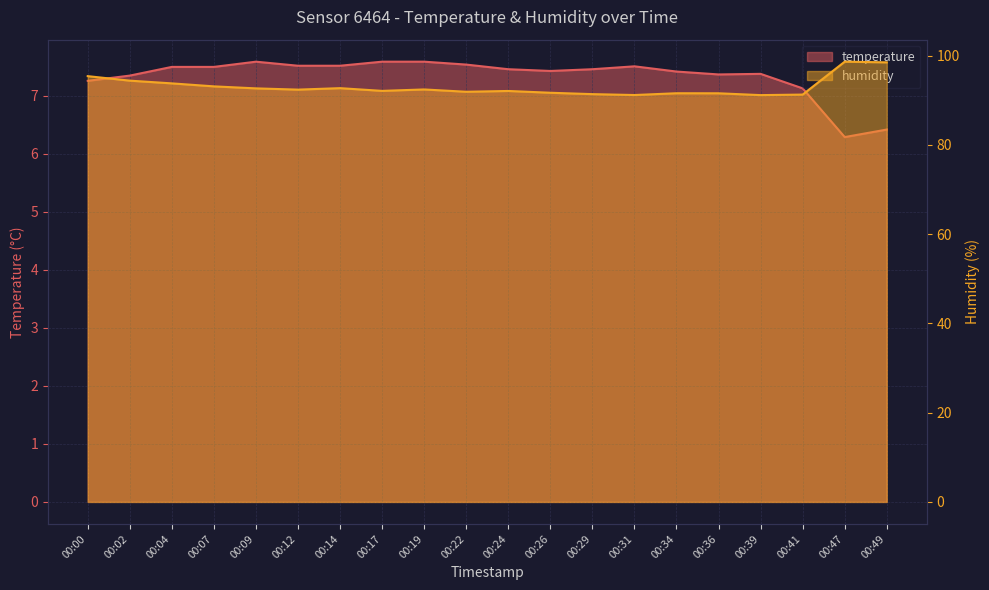

At which category does the chart reach its peak across all series?

00:47